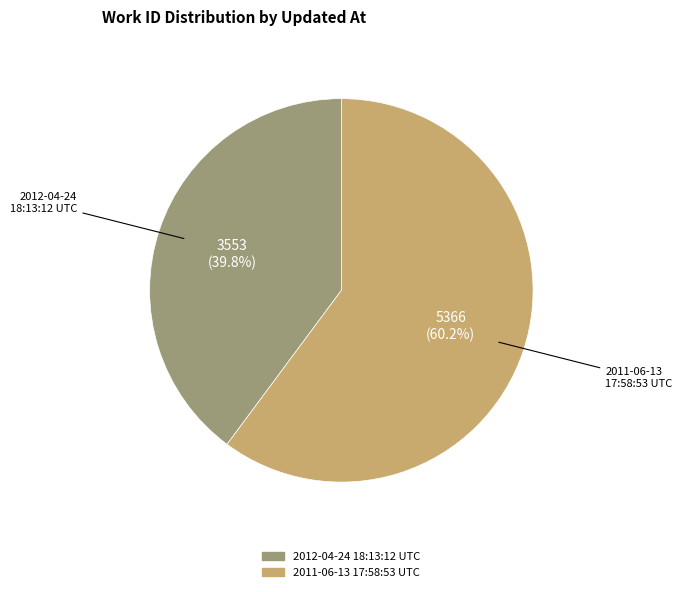

The 2011-06-13 17:58:53 UTC slice represents 54% of the pie. True or false?

False